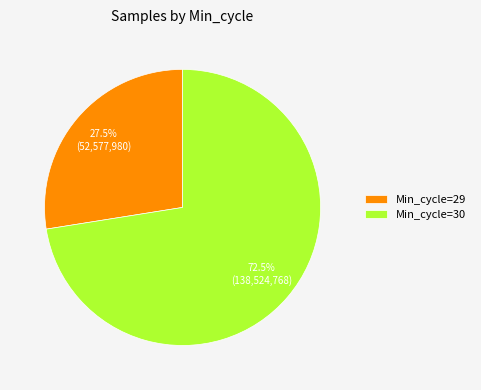

To the nearest percent, what is the average slice percentage?

50%